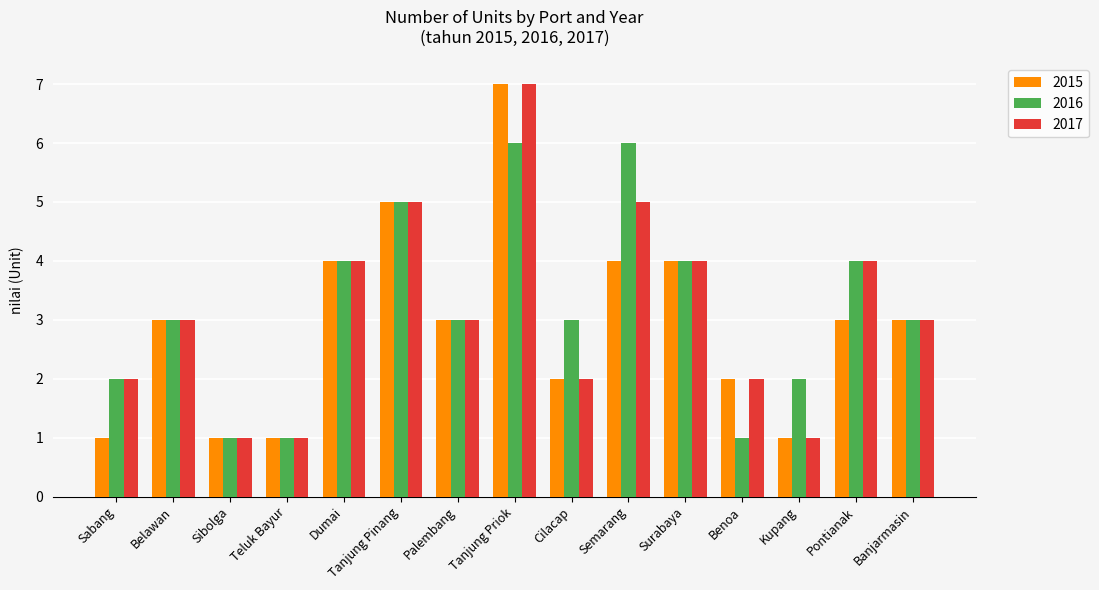

Rank the series at Semarang from highest to lowest value.

2016, 2017, 2015